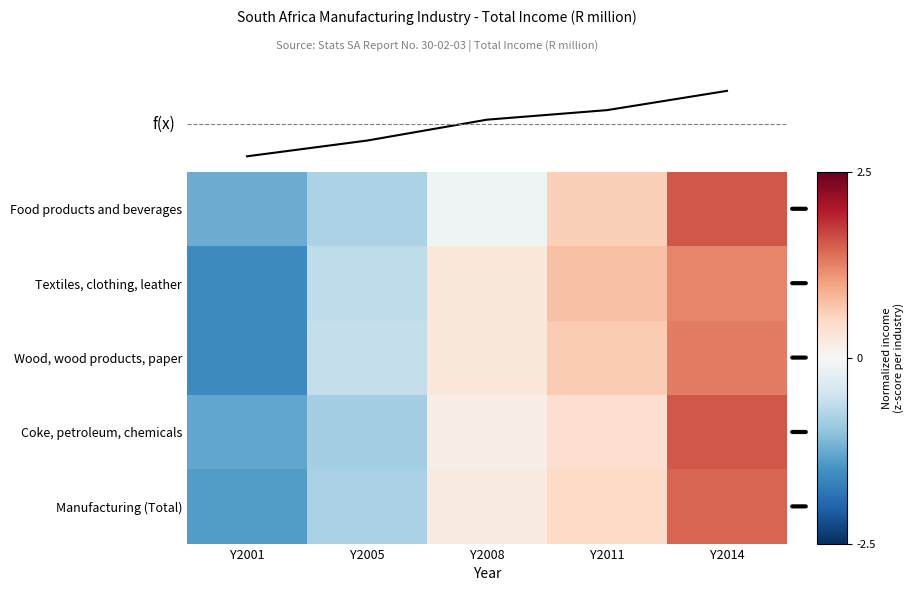

Where is Food products and beverages nearest to the value 0?

Y2008